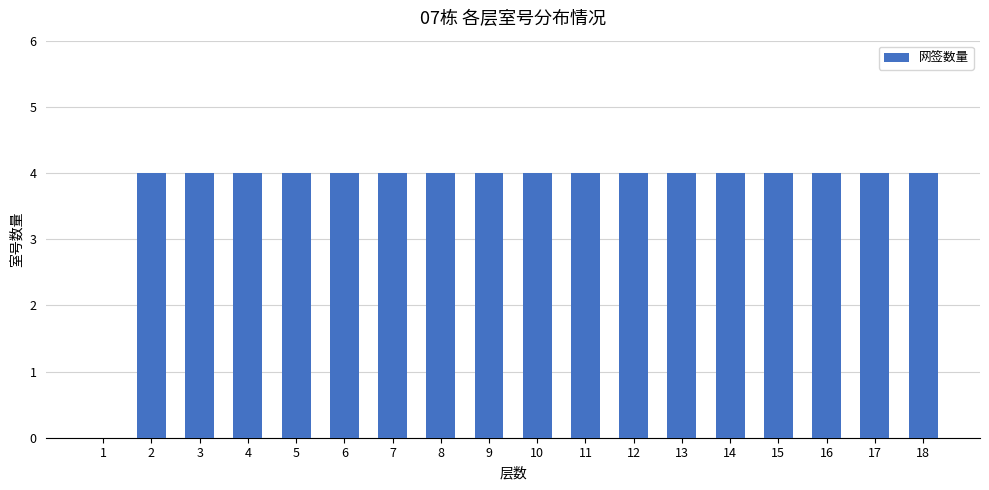

What is the maximum value shown in the chart?

4